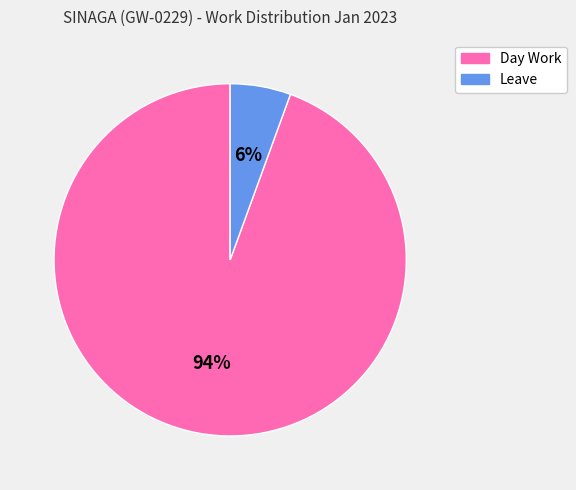

Which slice is the largest?

Day Work